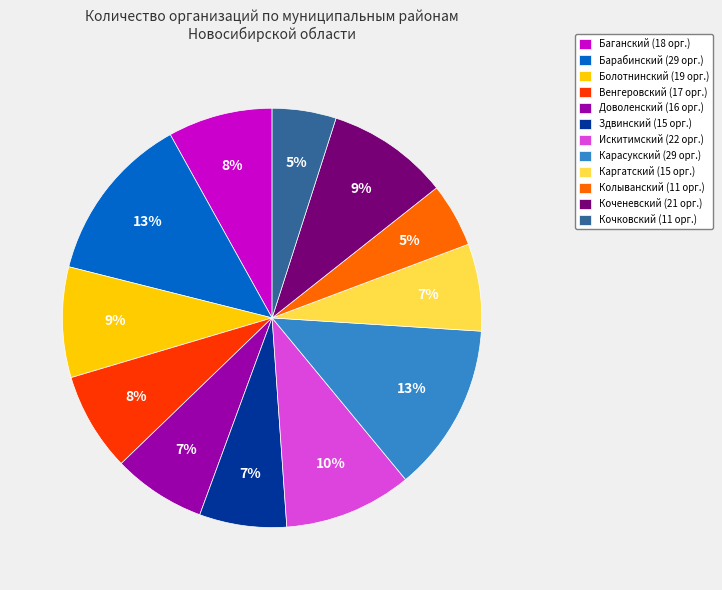

How many slices are in this pie chart?

12